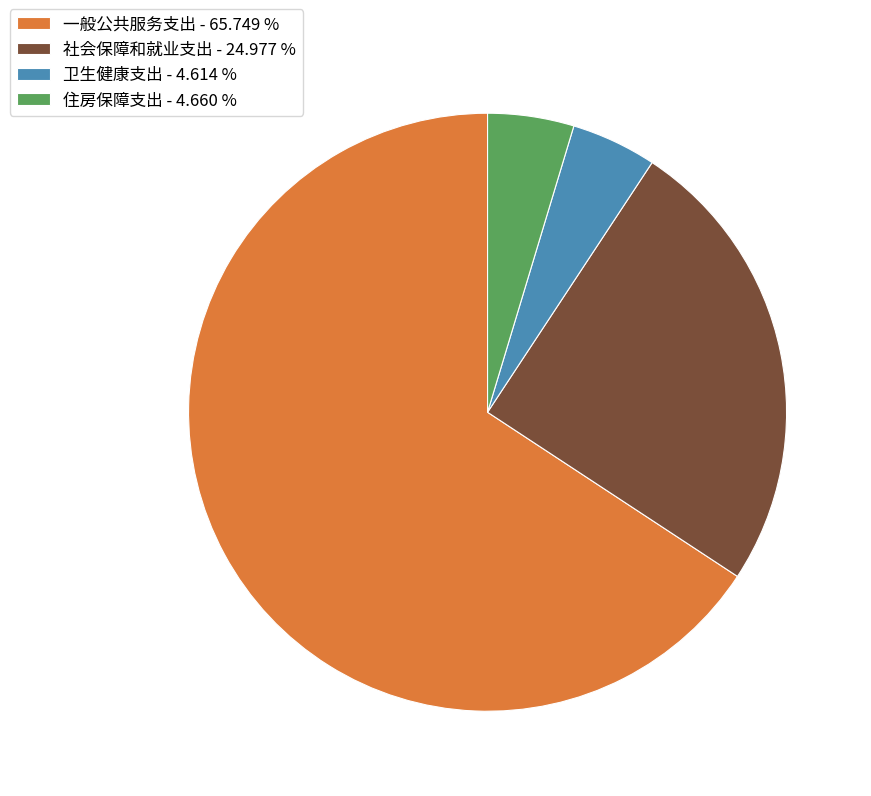

Approximately how many times larger is the value at 一般公共服务支出 compared to 卫生健康支出?

14.2